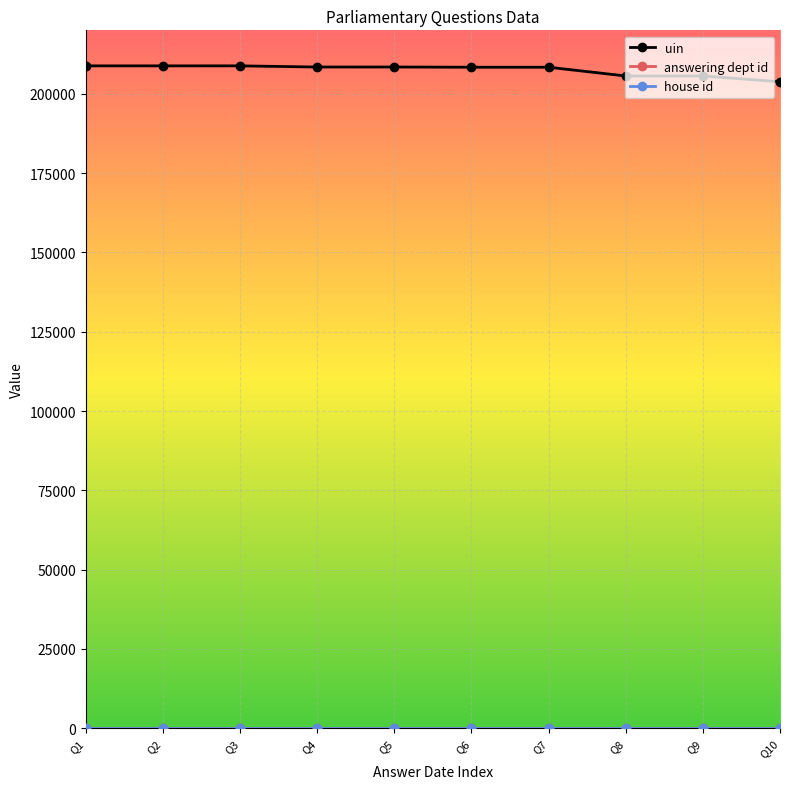

Count the number of categories in the chart.

10